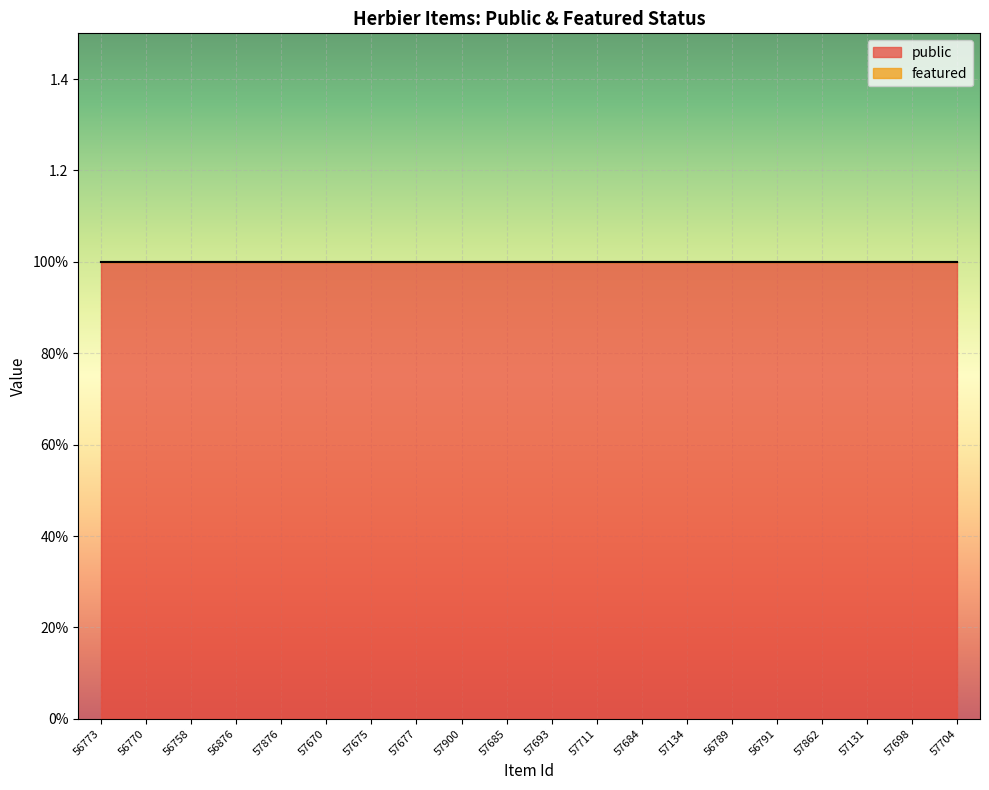

What position from the right is 57698?

2